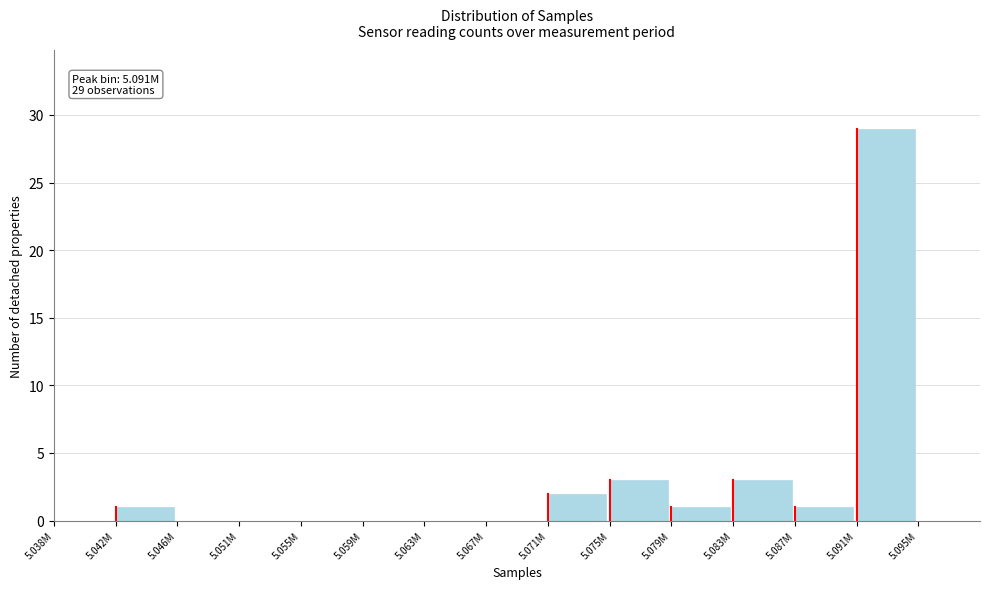

Reading left to right, what are all the values shown in this chart?

5.038M=0	5.042M=1	5.046M=0	5.051M=0	5.055M=0	5.059M=0	5.063M=0	5.067M=0	5.071M=2	5.075M=3	5.079M=1	5.083M=3	5.087M=1	5.091M=29	5.095M=0